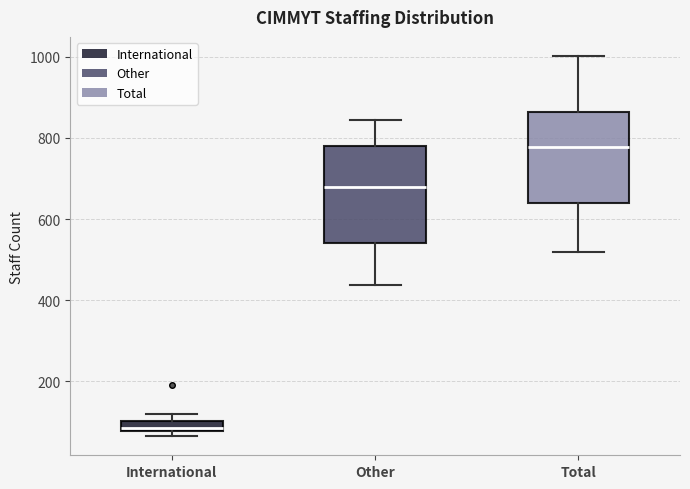

Which box's median line is the highest?

Total